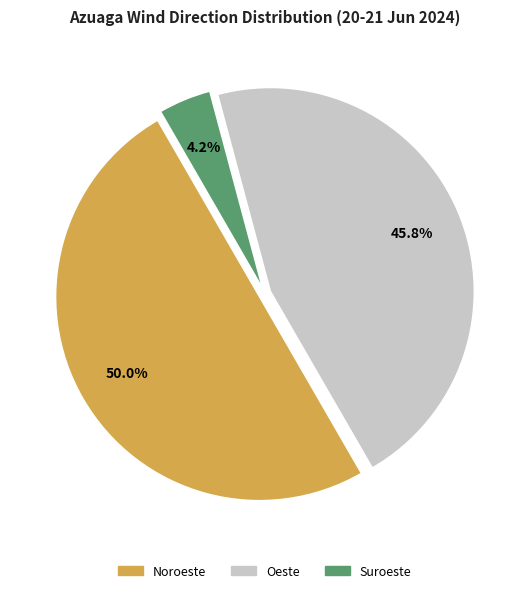

Does Suroeste represent more than half of the total?

No